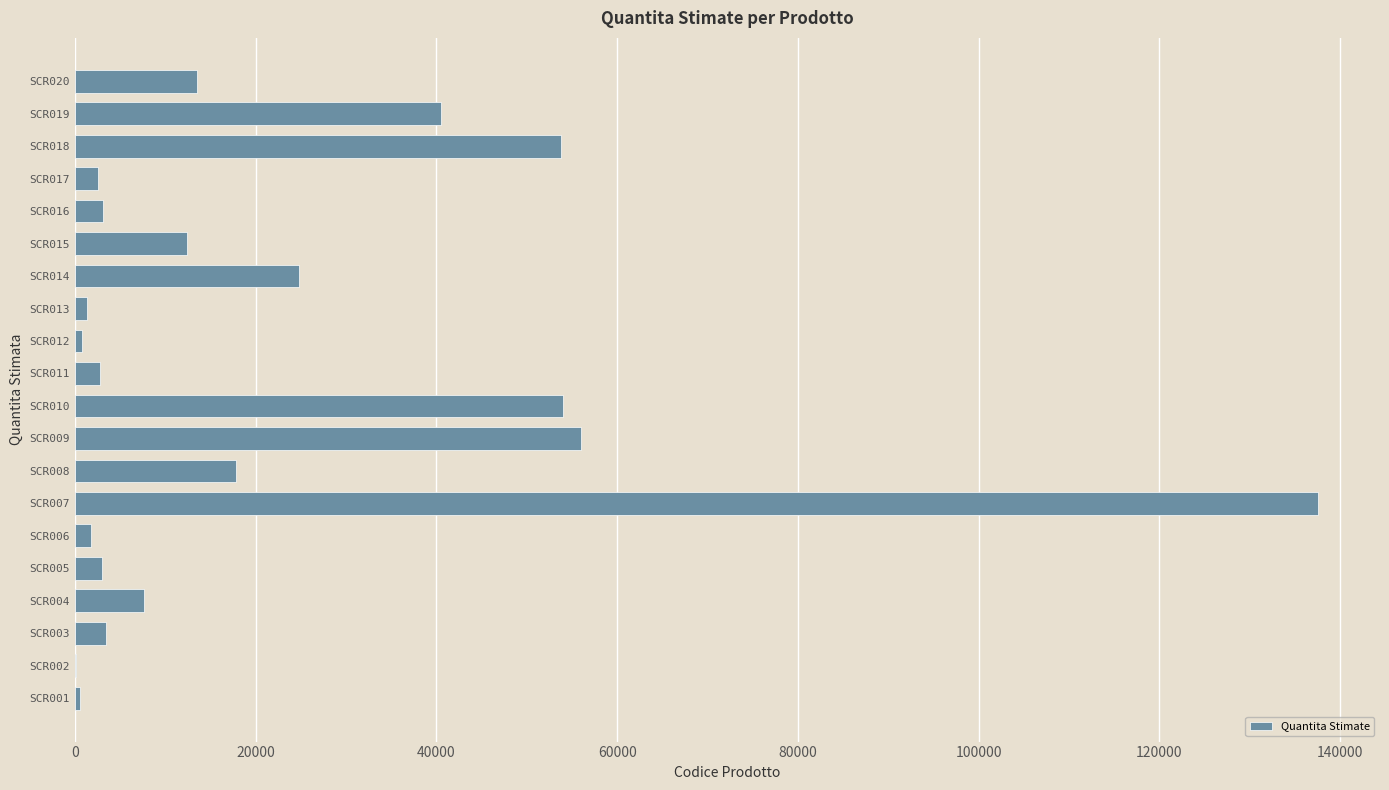

How many data points does each series have?

20